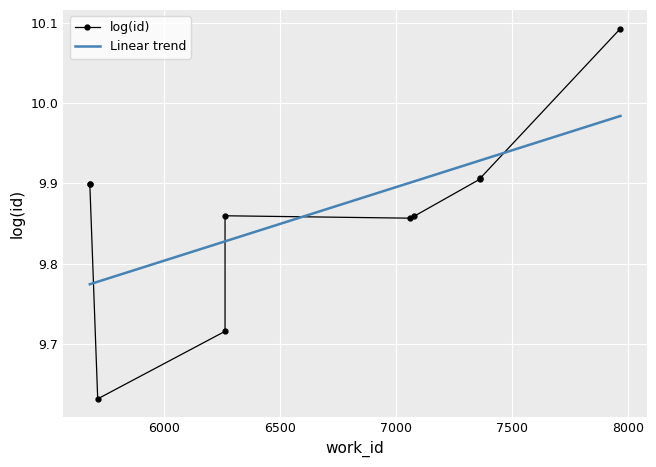

Is the value of log(id) at 8000 greater than the value of Linear trend at 9?

No